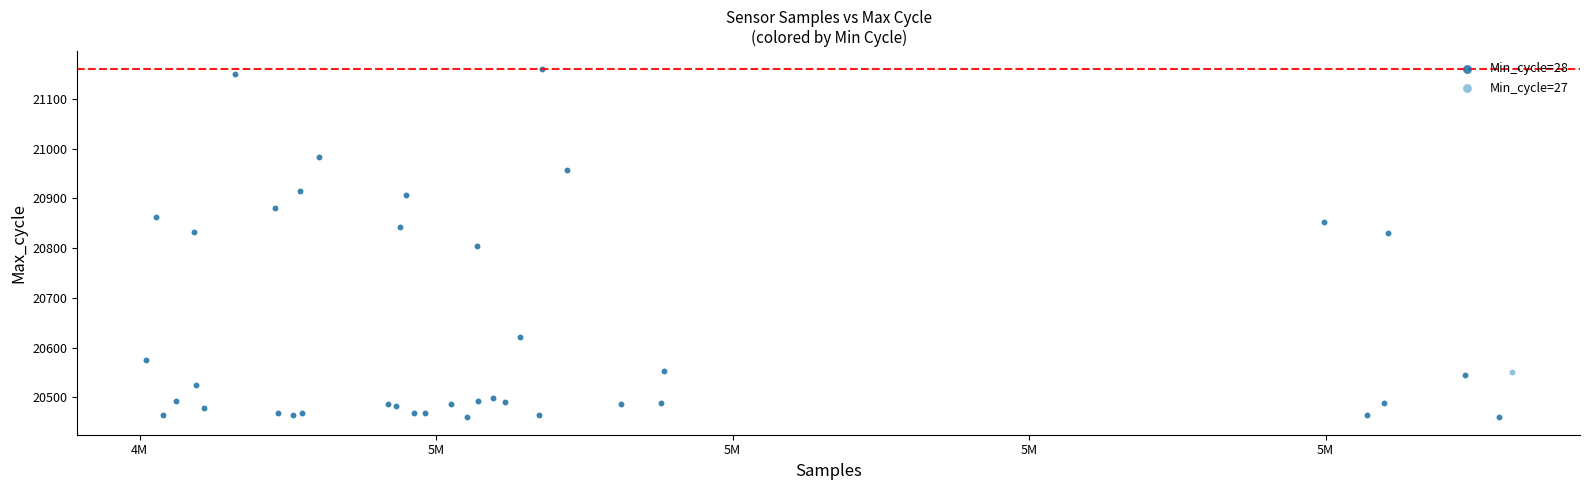

What are all the series names shown in the legend?

Min_cycle=28, Min_cycle=27